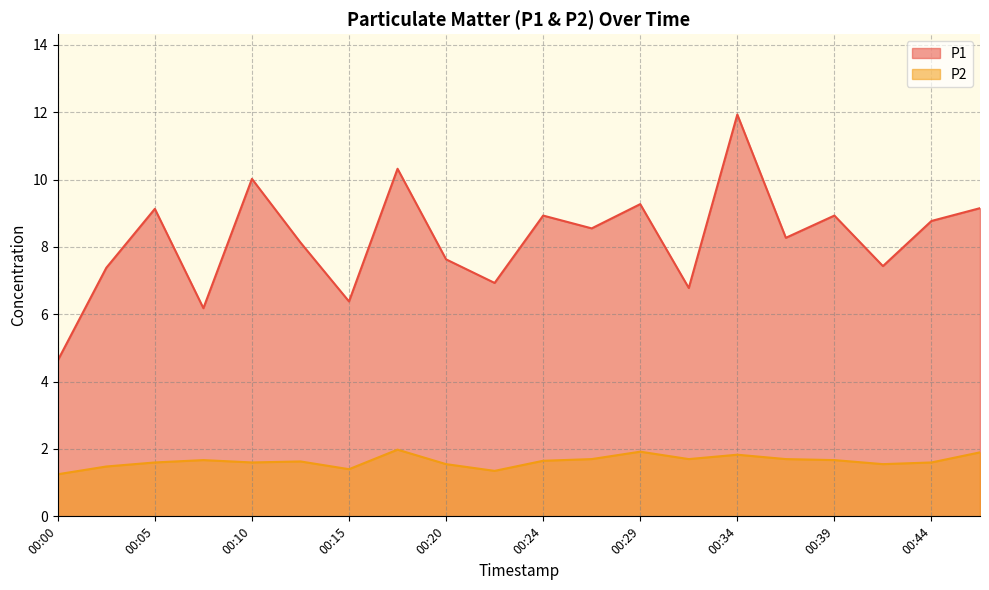

At which category does P2 reach its first local valley?

00:10